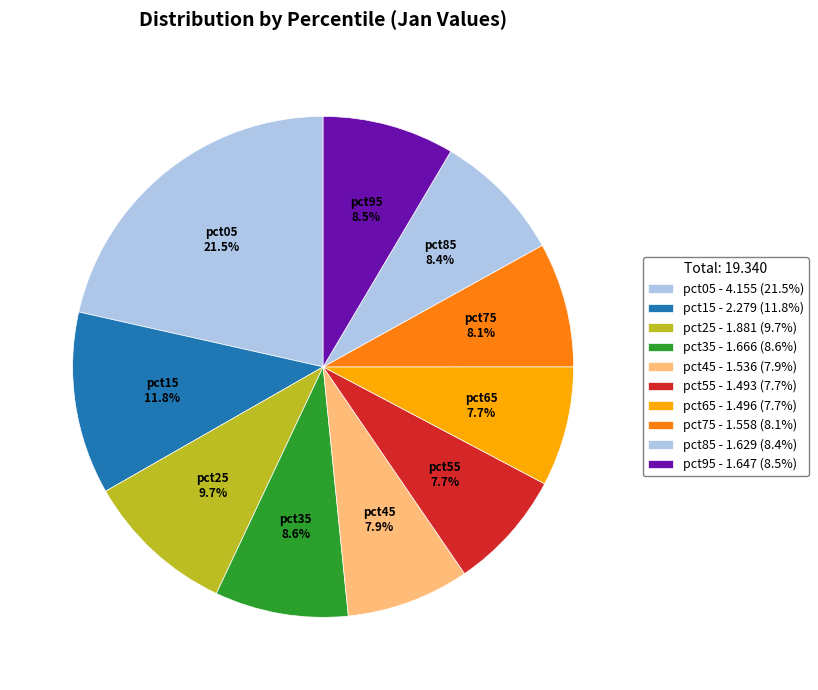

Which slice is the largest?

pct05